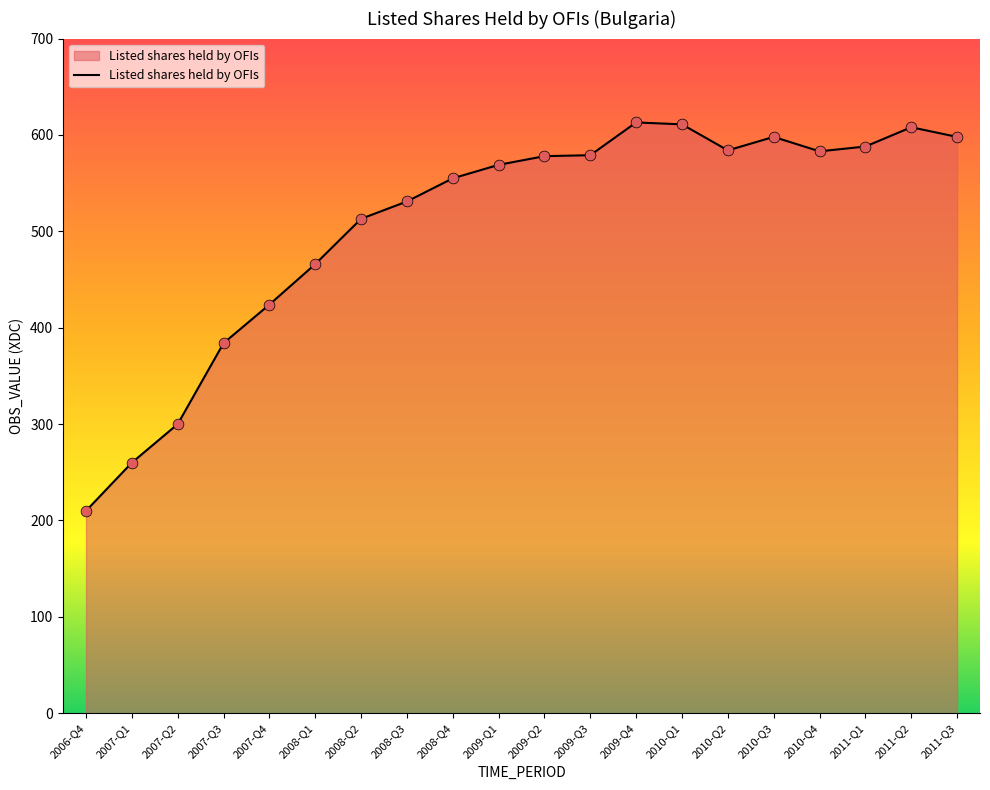

What is the change in value from 2009-Q2 to 2011-Q2?

+30